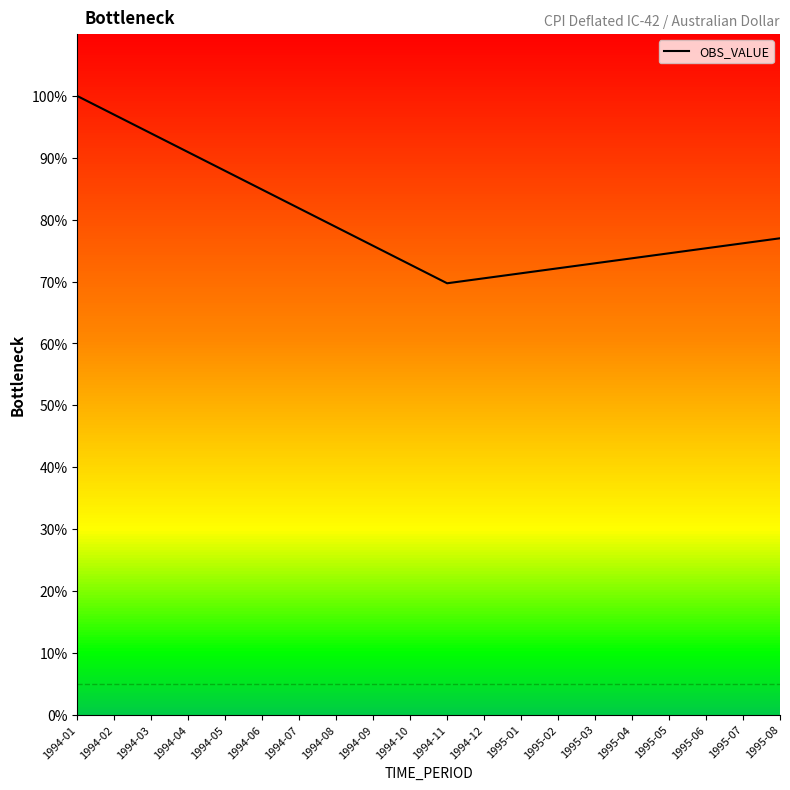

What is the maximum value shown in the chart?

100.0